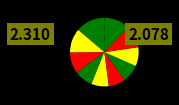

Rank the categories by value from lowest to highest.

pct55, pct45, pct65, pct35, pct75, pct25, pct85, pct15, pct95, pct05